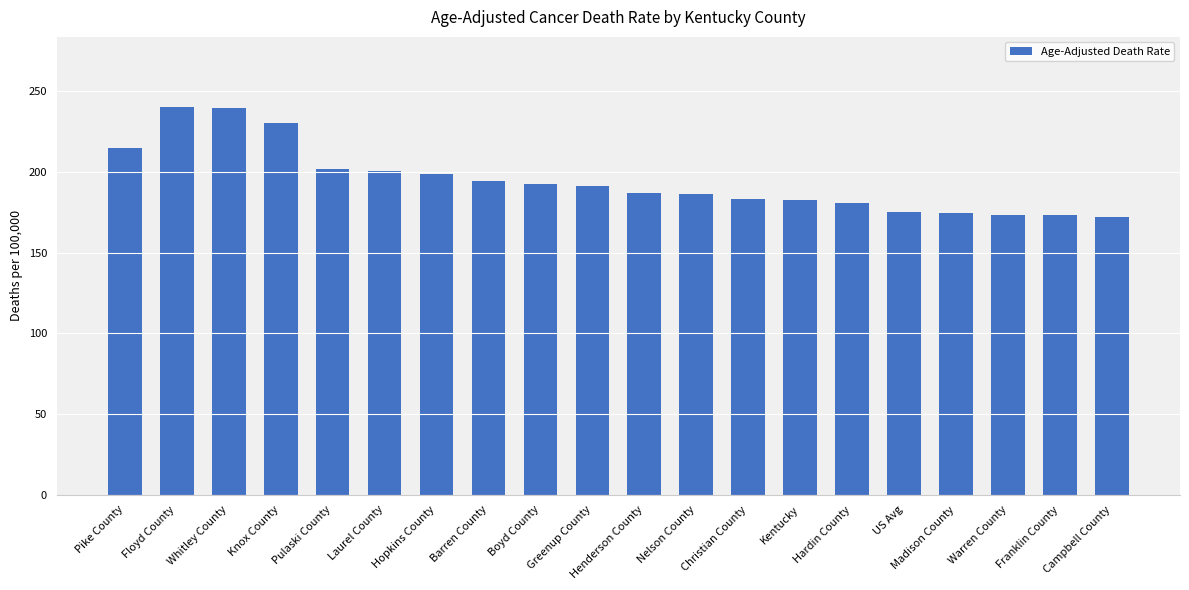

What is the difference between the second highest and minimum values?

67.3